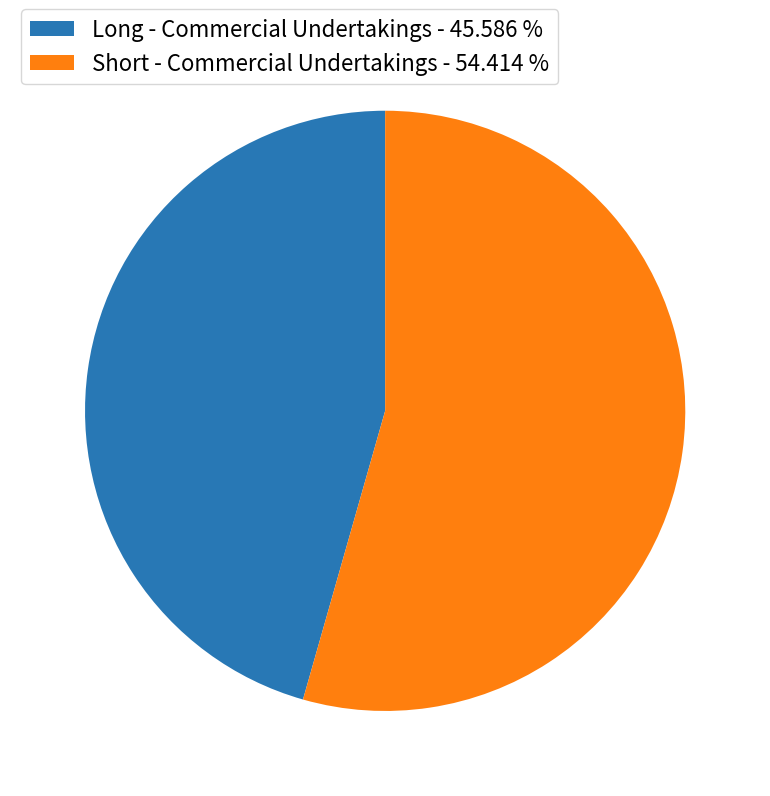

Is there any slice that represents more than half of the pie?

Yes